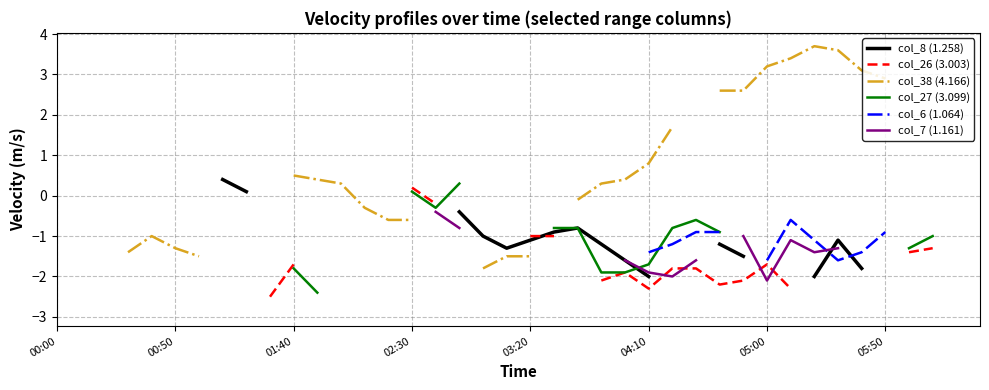

True or false: col_7 (1.161) has more than 0 points higher than both neighbors.

True